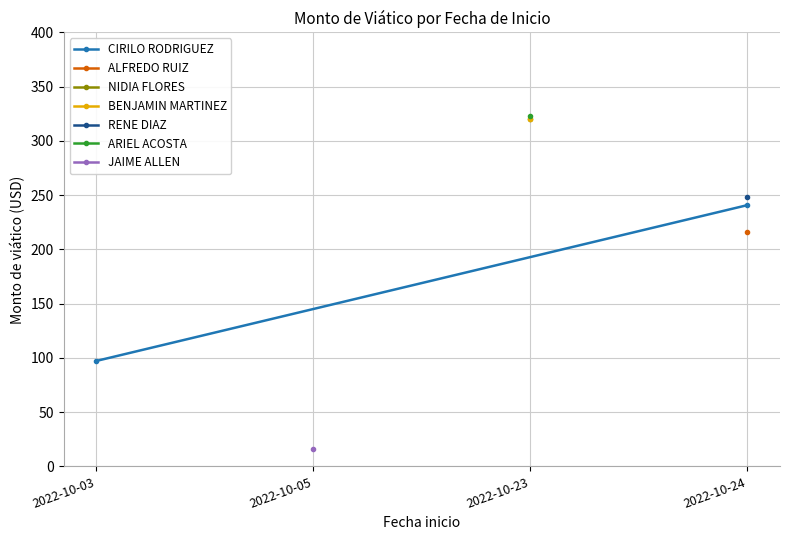

What is the value of the 2nd point from the left?

240.8